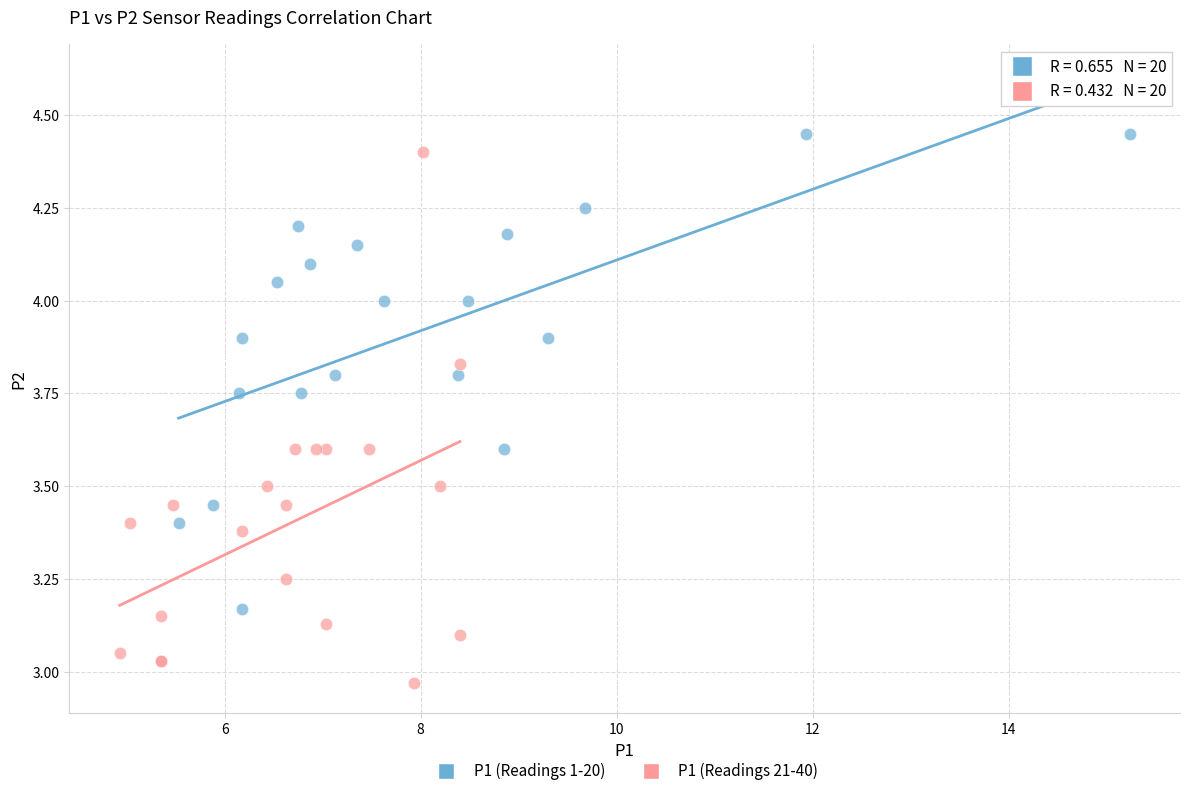

Which series reaches the minimum Y coordinate?

P1 (Readings 21-40)